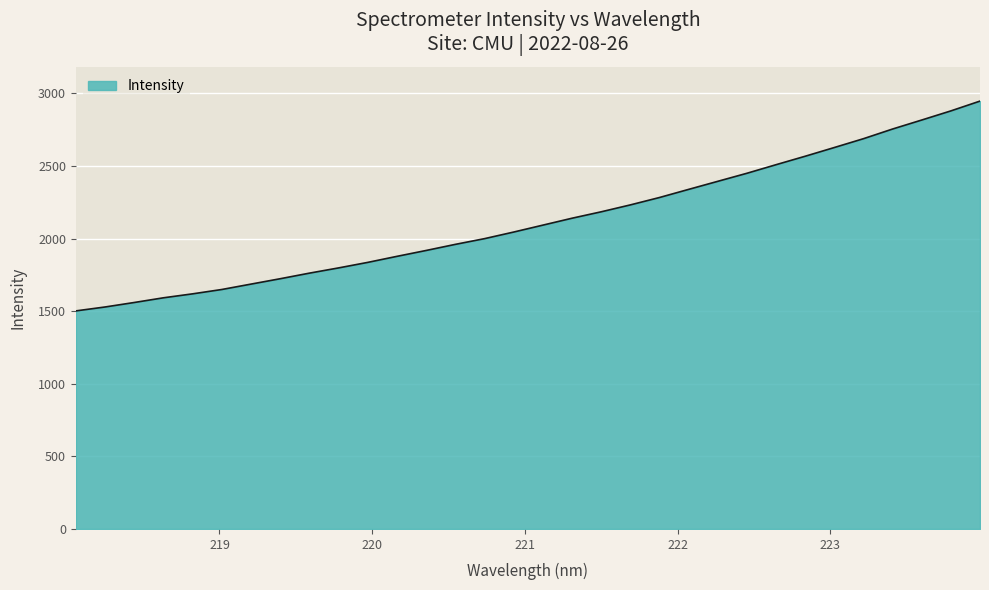

What is the minimum value shown in the chart?

1501.6